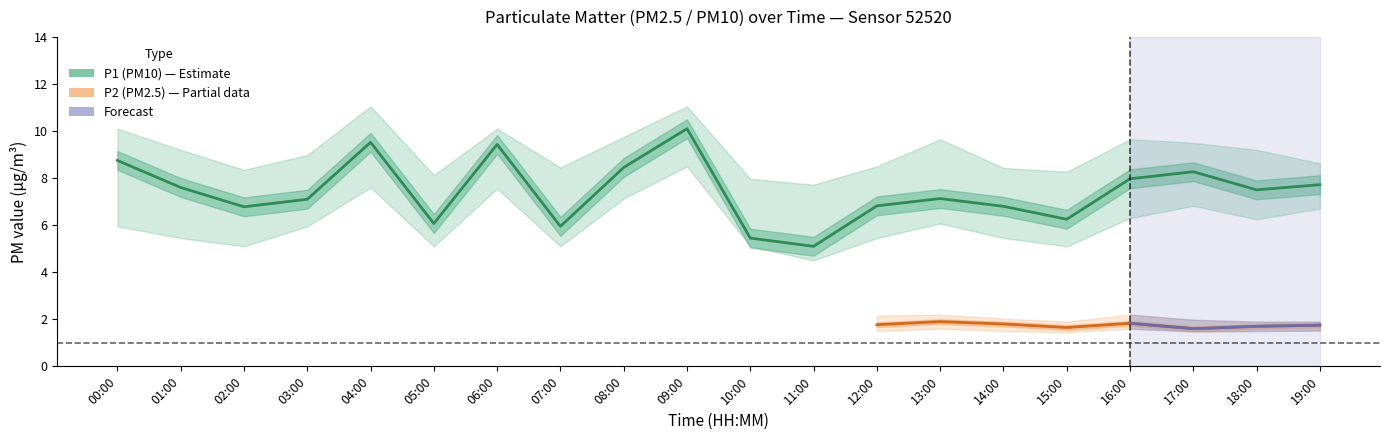

Which label corresponds to the largest value in the chart?

04:00